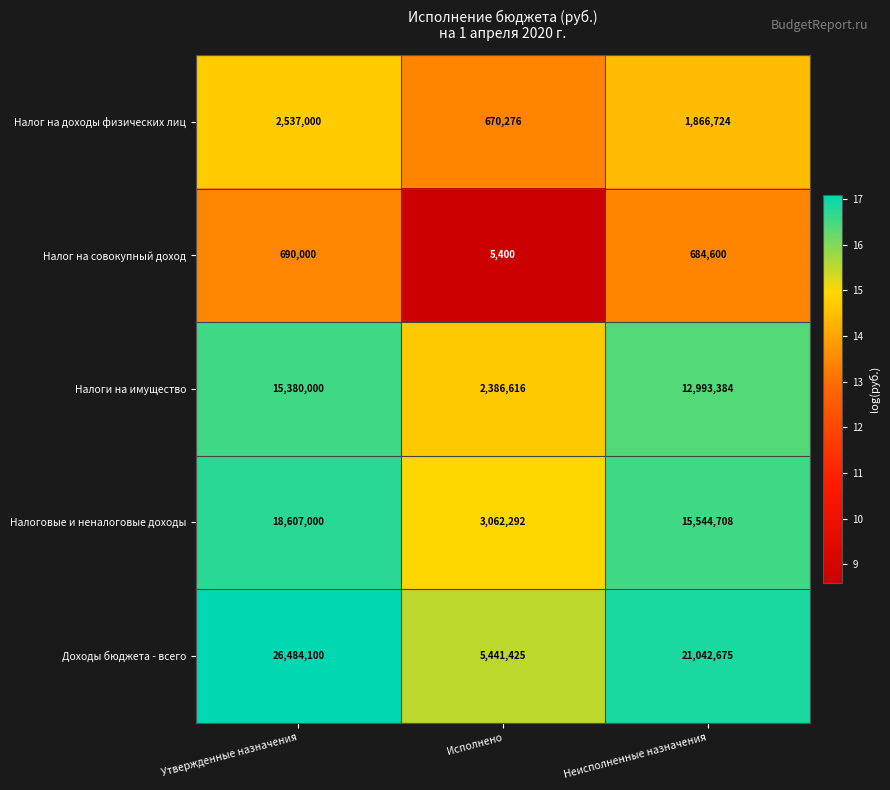

What is the maximum value shown in the chart?

26484100